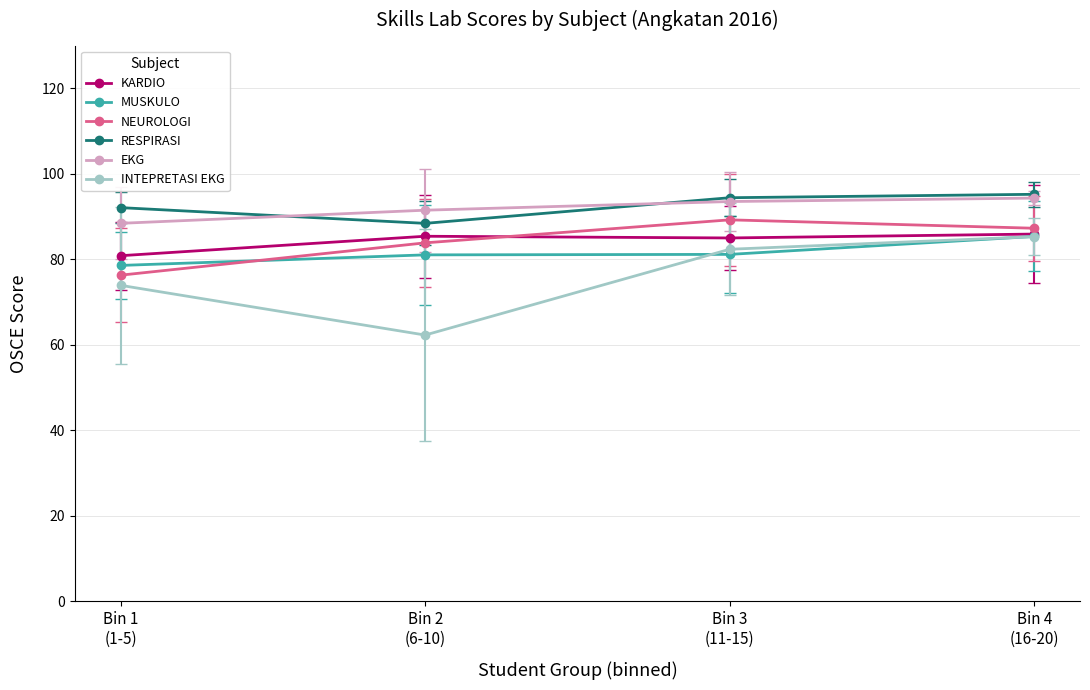

True or false: KARDIO and RESPIRASI intersect in this chart.

False